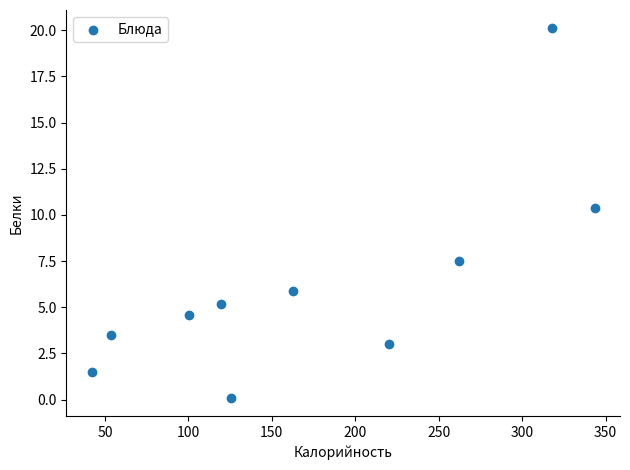

What Y value in the scatter plot is closest to 10?

10.4